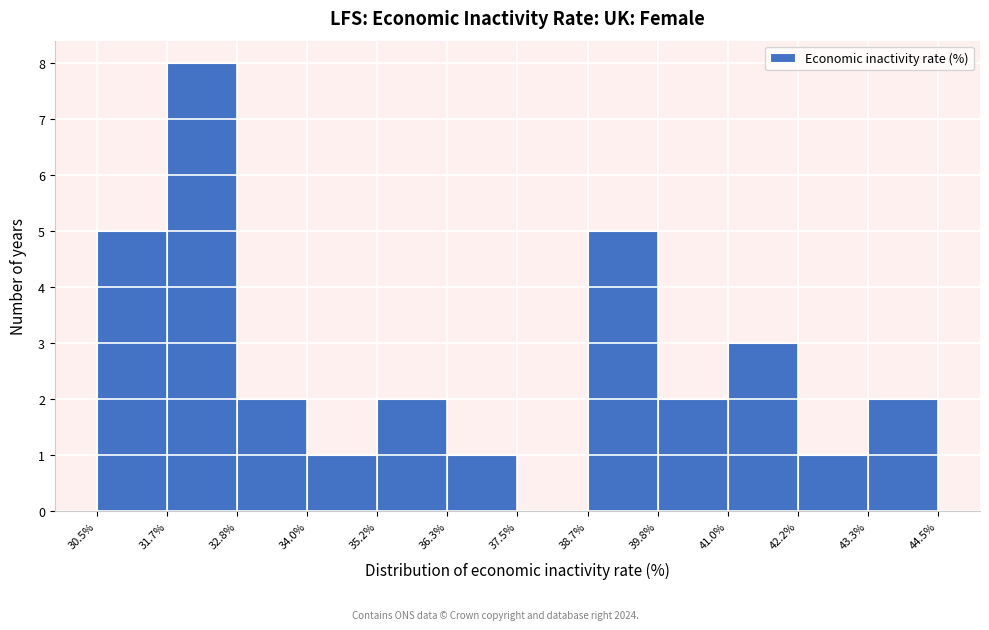

Reading left to right, list every bar in this chart as the range it spans on the x-axis followed by its height. The values are not printed on the chart, so give them approximately, as read against the axis.

30.5% to 31.7%: 5
31.7% to 32.8%: 8
32.8% to 34.0%: 2
34.0% to 35.2%: 1
35.2% to 36.3%: 2
36.3% to 37.5%: 1
37.5% to 38.7%: 0
38.7% to 39.8%: 5
39.8% to 41.0%: 2
41.0% to 42.2%: 3
42.2% to 43.3%: 1
43.3% to 44.5%: 2